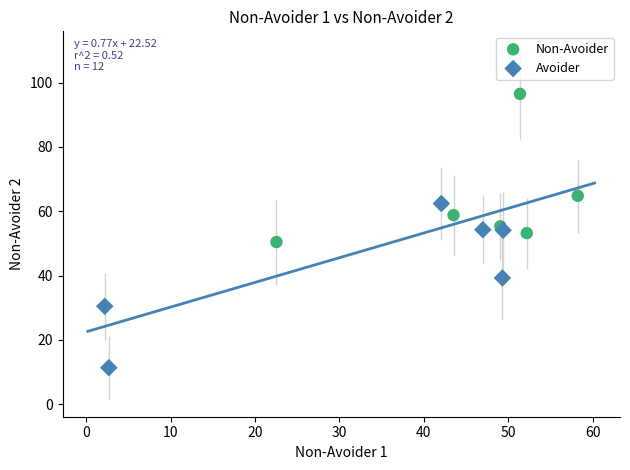

Which series reaches the minimum Y coordinate?

Avoider